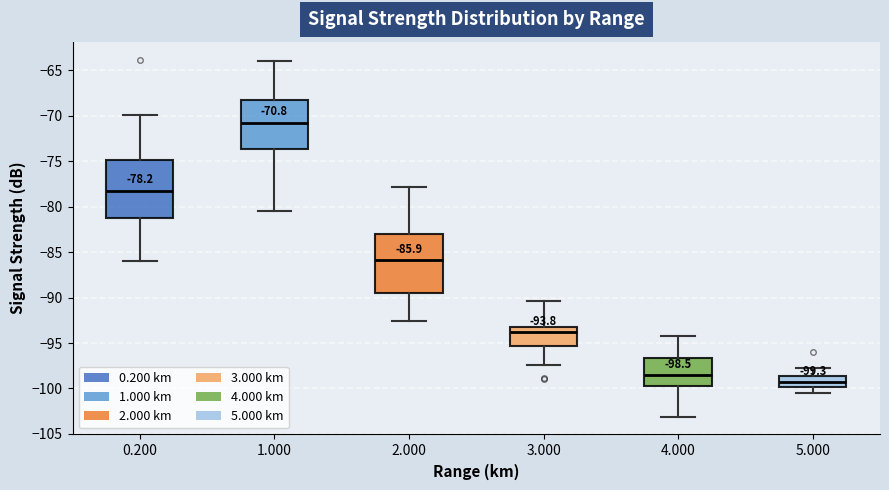

Which box has the highest median line?

1.000